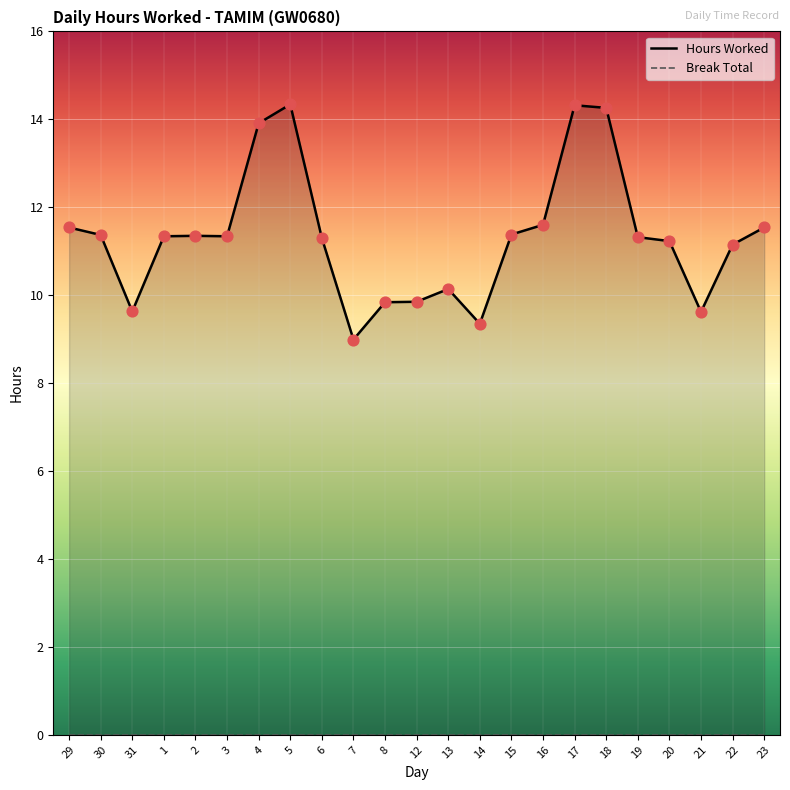

Which series has the largest Y range (max minus min)?

Hours Worked